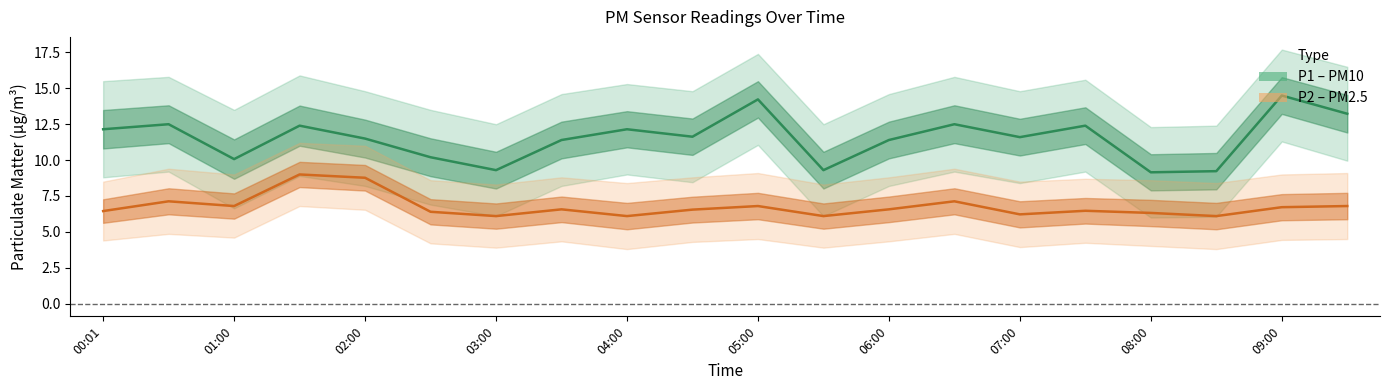

Does the chart have visible grid lines?

No